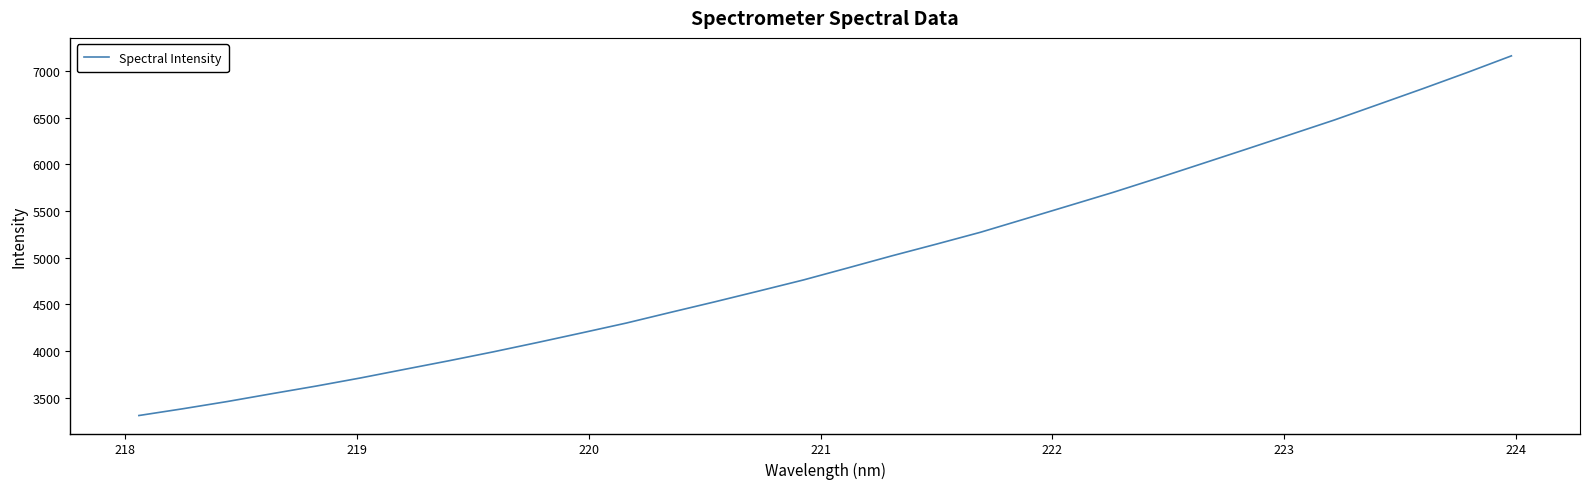

Reading right to left, transcribe all the data shown in this chart.

7163.4	6984.9	6812.5	6644.4	6476.9	6319.6	6162.8	6007.6	5852.9	5701.7	5558.6	5415.9	5273.8	5146.3	5021.4	4891.3	4762.8	4645.0	4528.7	4415.6	4301.0	4196.3	4093.2	3992.9	3897.5	3805.6	3712.9	3625.9	3544.2	3460.8	3383.5	3310.4